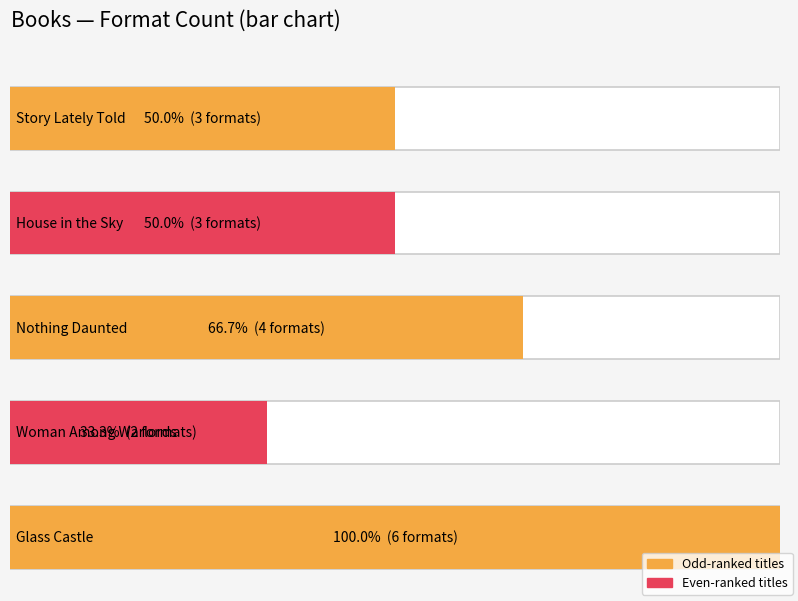

Are the bars grouped side by side (vs. stacked)?

No